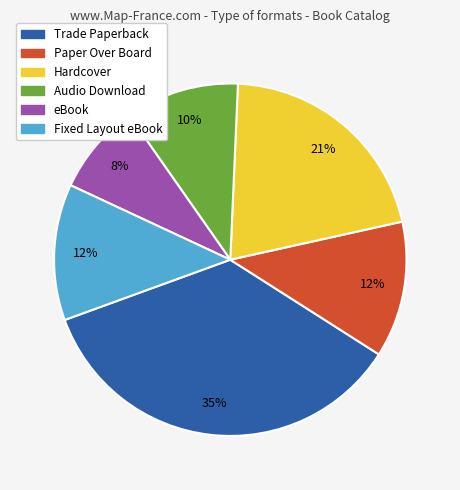

Does eBook account for over 50% of the chart?

No